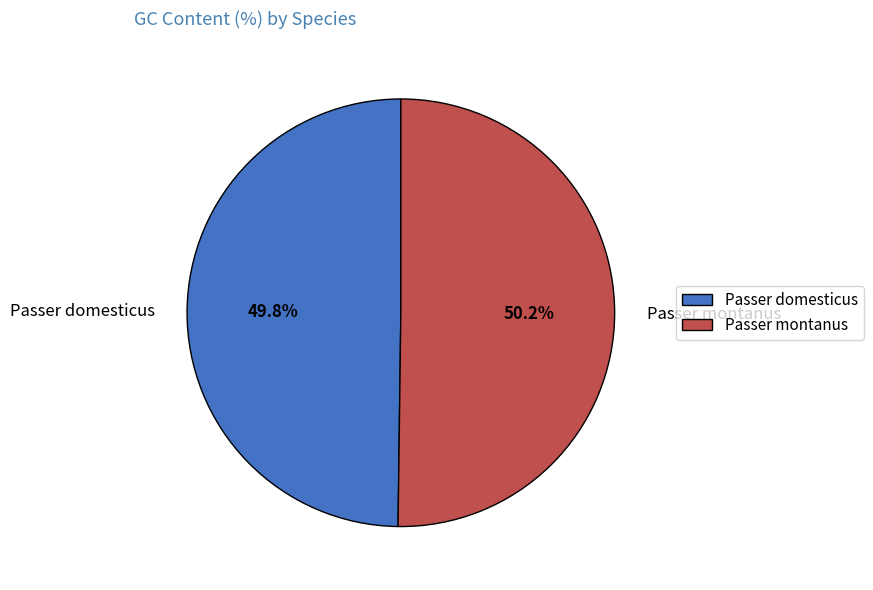

To the nearest percent, what is the average slice percentage?

50%